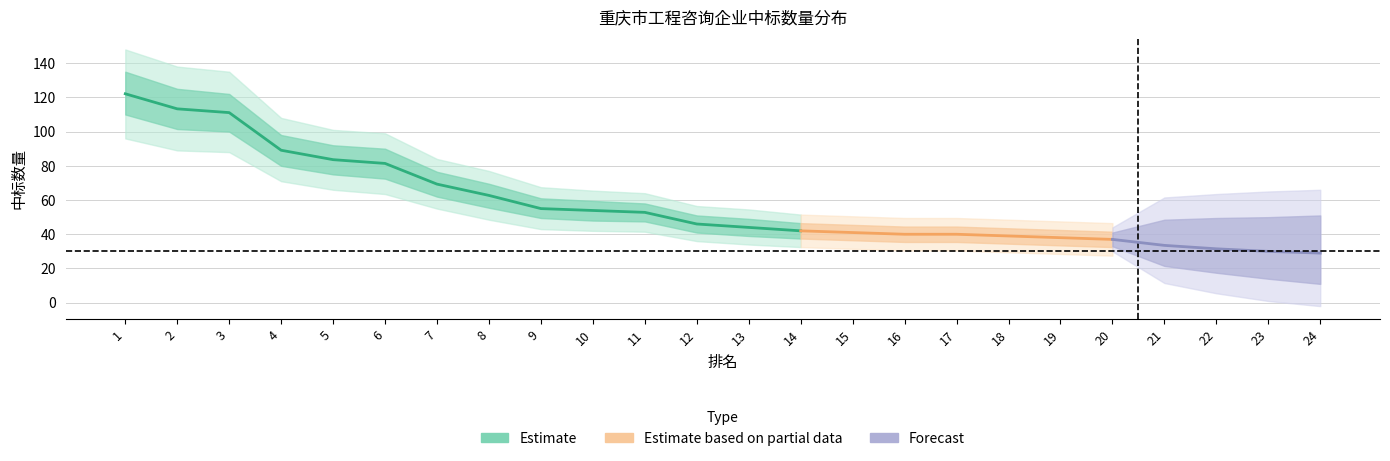

True or false: 中标数量_lower and 中标数量 intersect in this chart.

False